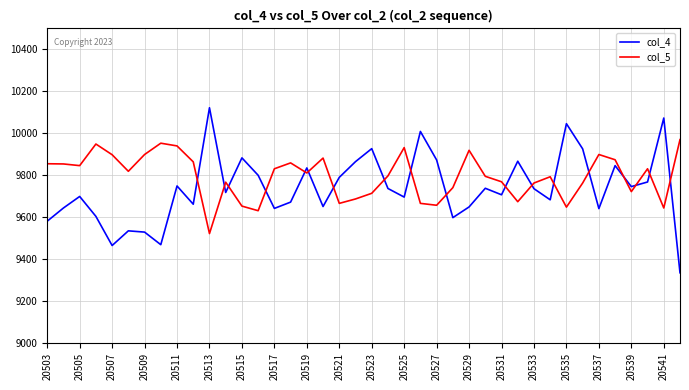

Rank the series by their maximum value, from lowest to highest.

col_5, col_4